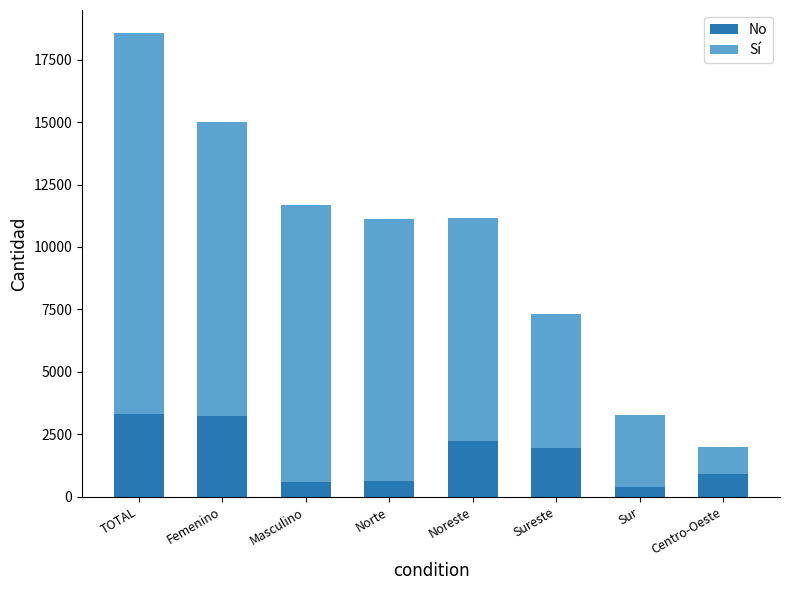

What is the difference between the No values at Centro-Oeste and TOTAL?

2426